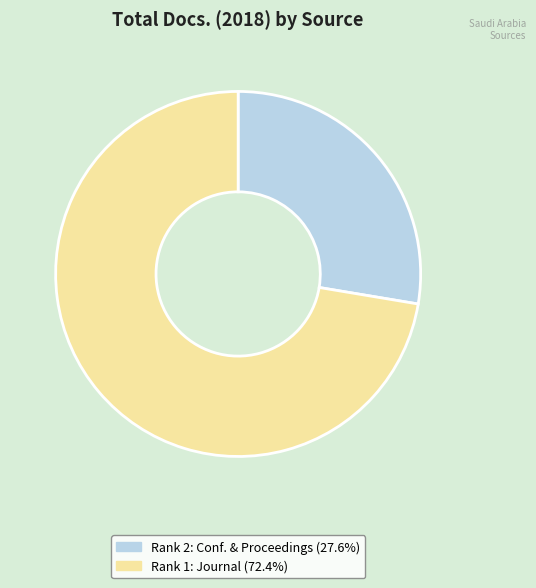

Is there a majority slice in this chart?

Yes